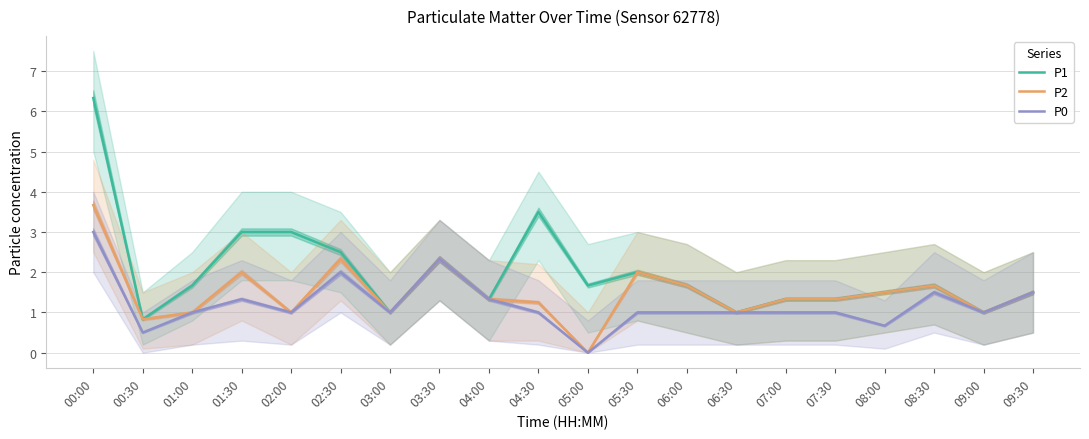

Which series has the widest spread of values?

P1